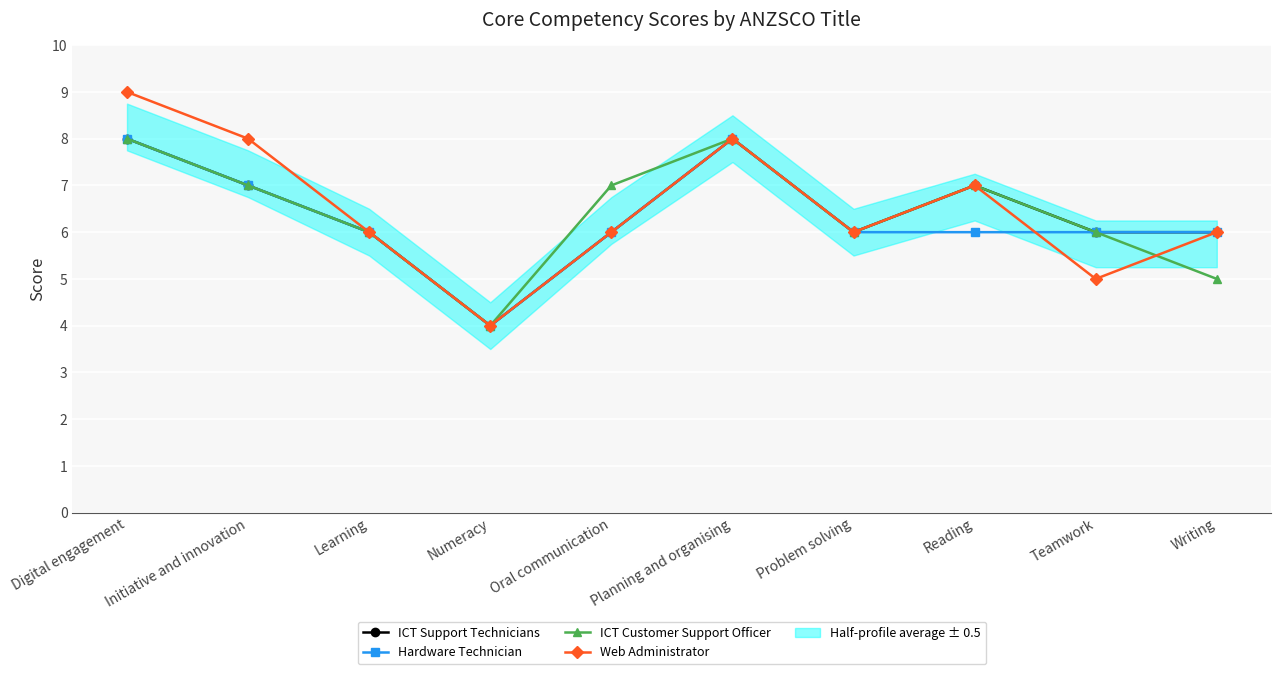

What is the difference between the ICT Support Technicians values at Planning and organising and Reading?

1